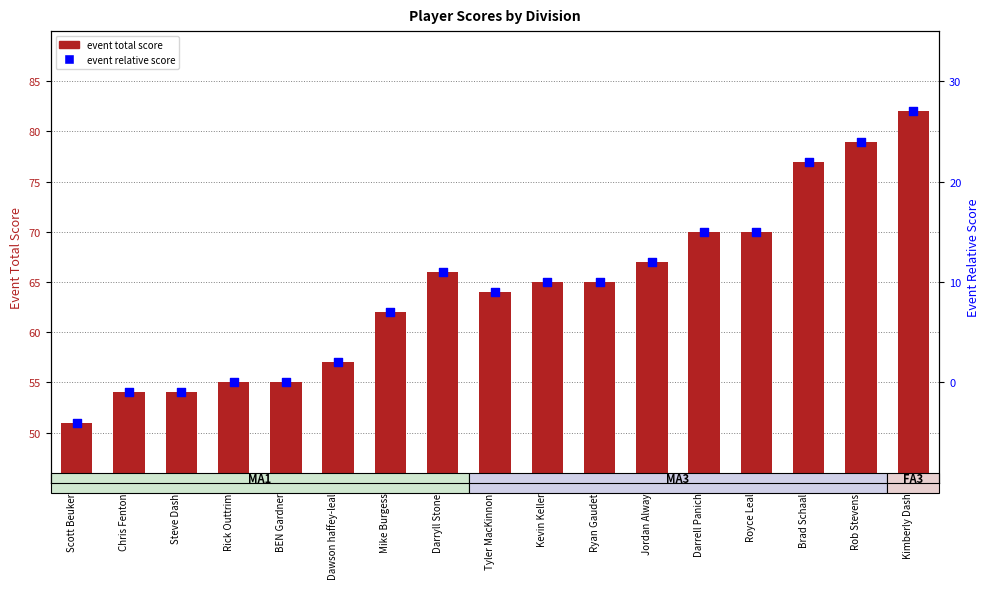

At how many categories does at least one series exceed 12?

17